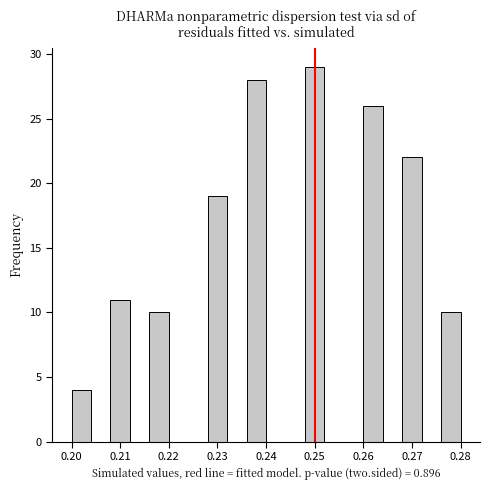

What is the height of the bar covering 0.208 to 0.212 on the x-axis? The values are not printed on the chart, so give them approximately, as read against the axis.

11